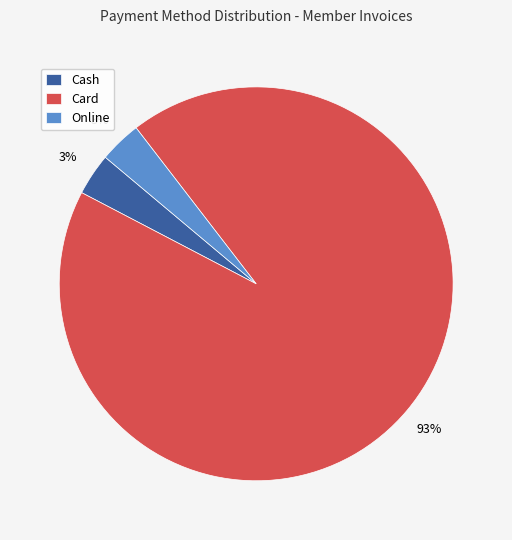

What is the largest slice in the pie chart?

Card